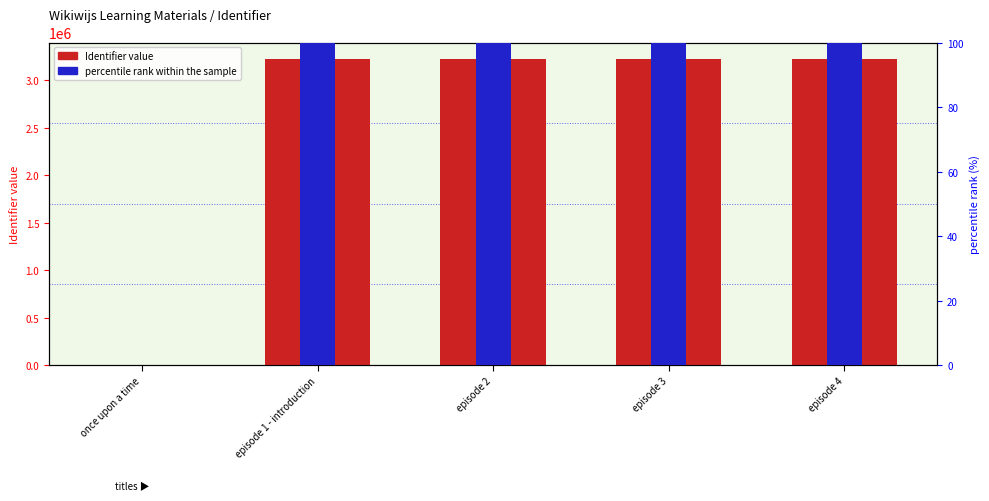

How many values in percentile rank within the sample are above zero?

4